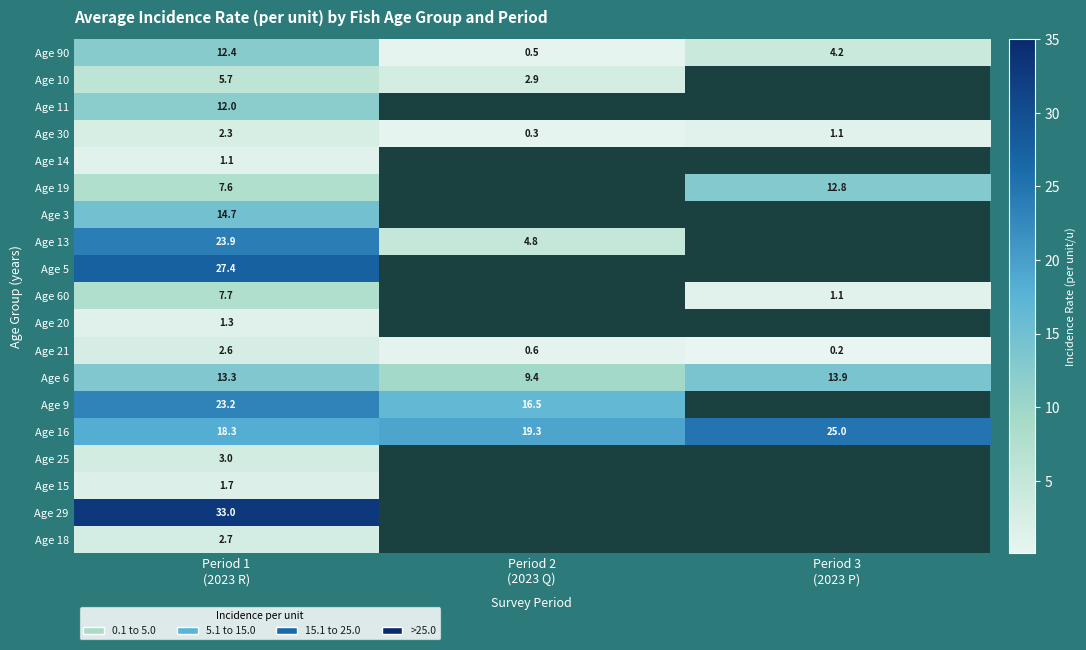

What is the difference between the maximum and minimum values in the Age 21 series?

2.4